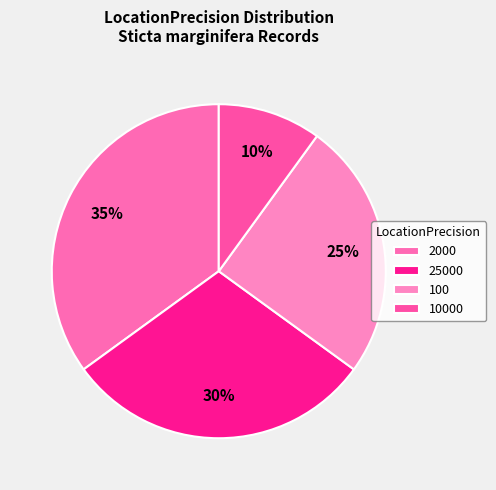

How many slices are in this pie chart?

4